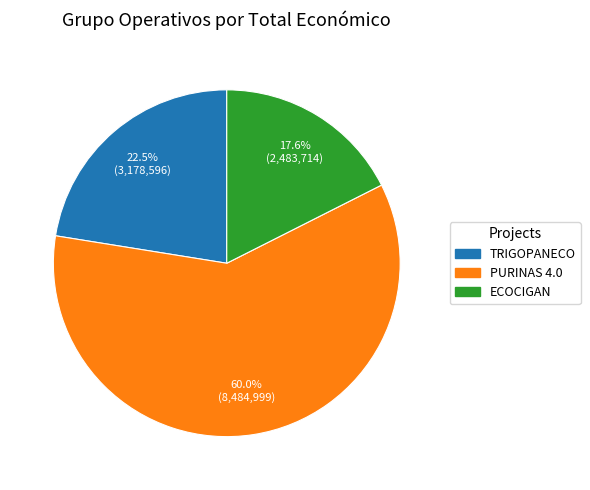

Rank the categories by value from lowest to highest.

ECOCIGAN, TRIGOPANECO, PURINAS 4.0